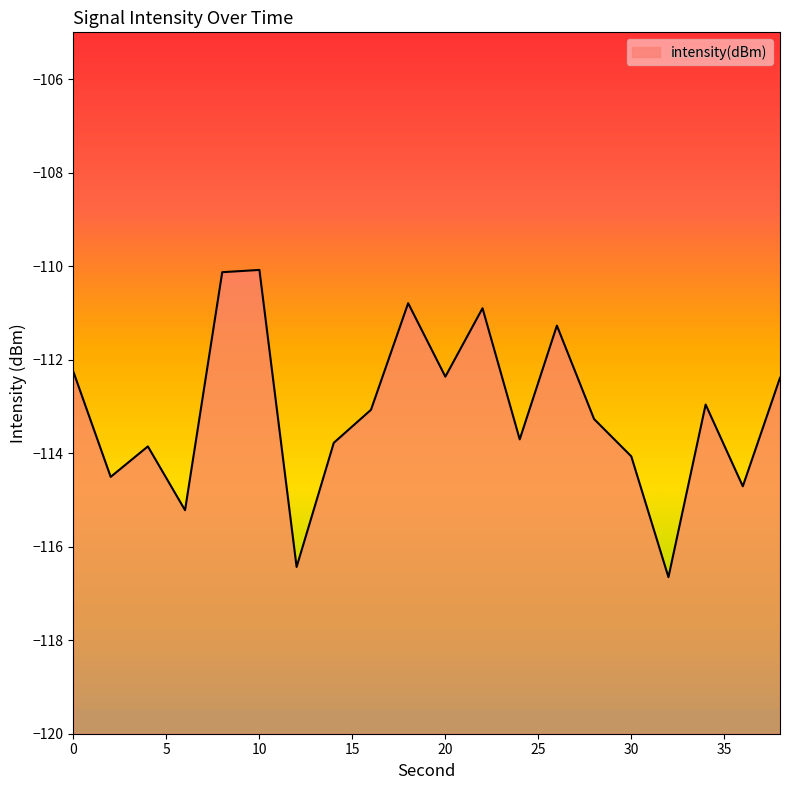

True or false: the data shows -110.1 at 8.

True